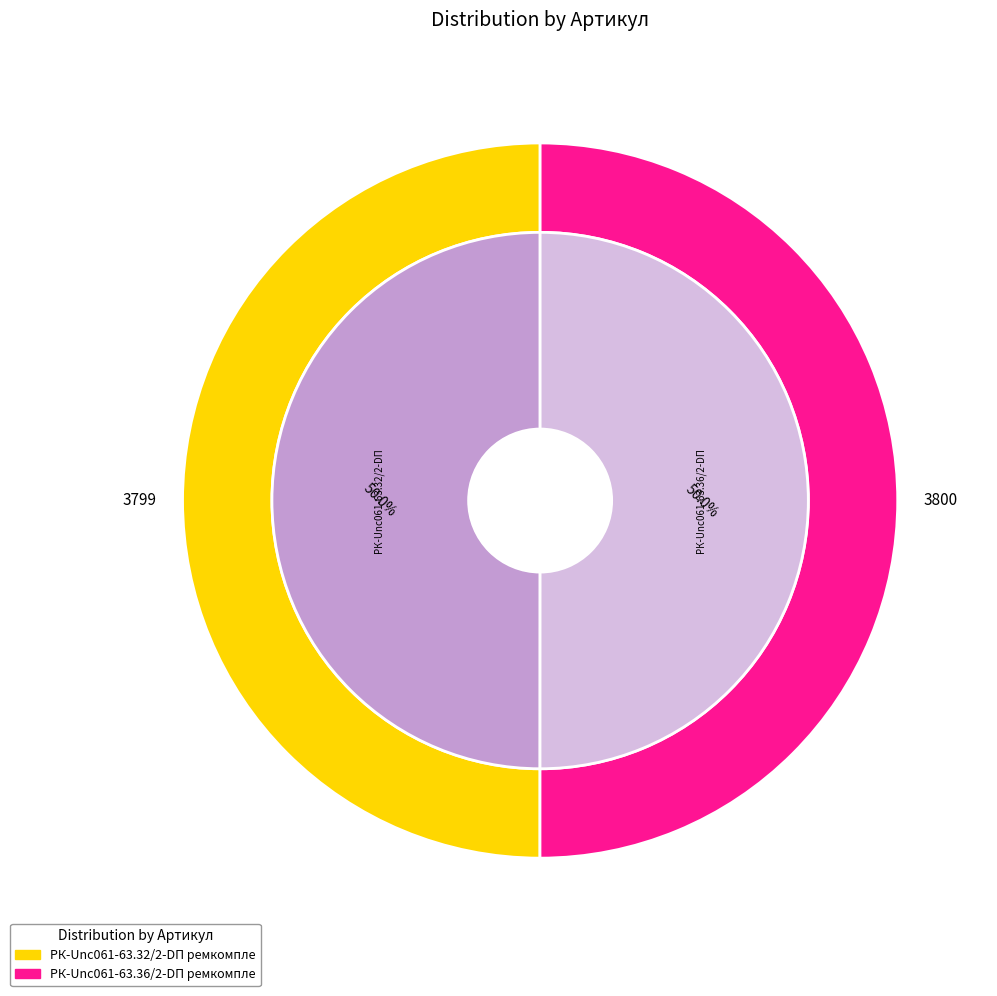

To the nearest percent, what percentage of the pie is РК-Unc061-63.36/2-DП ремкомплект?

50%